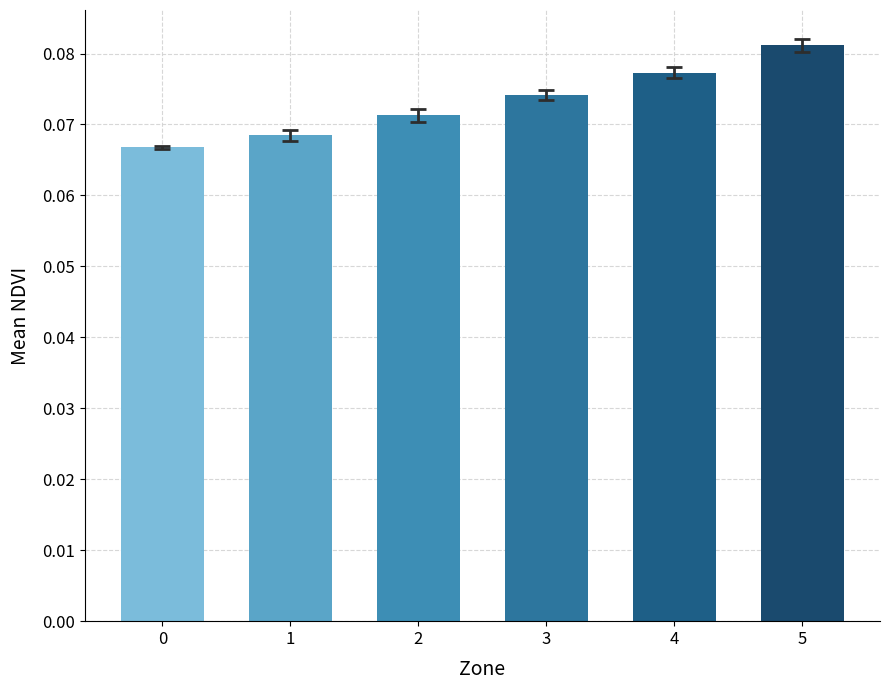

Is it true that the value at 0 is 0.0?

False